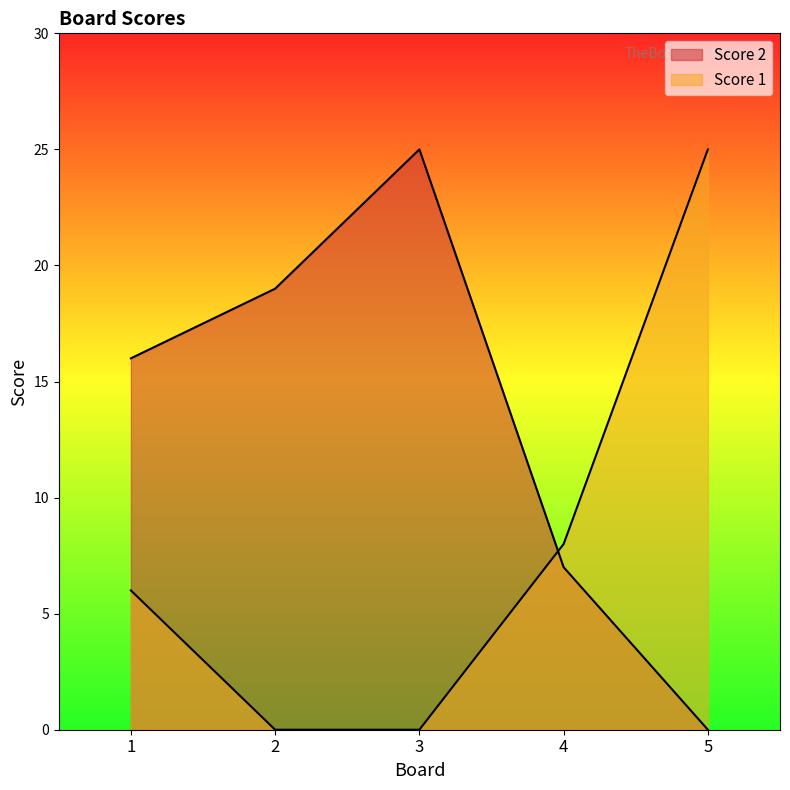

List the series in order of their peak value, lowest first.

Score 2, Score 1